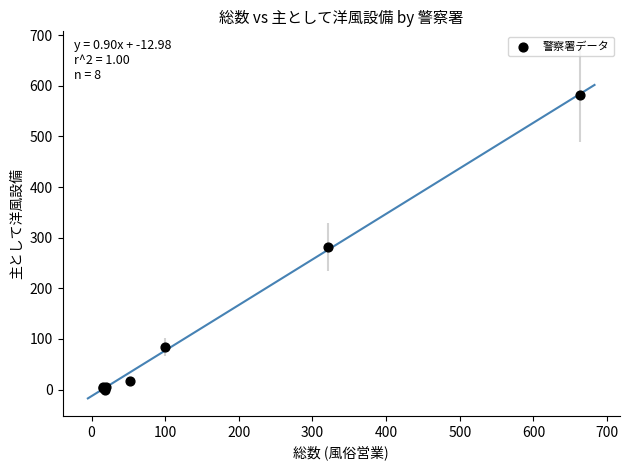

What Y value in the scatter plot is closest to 290?

282